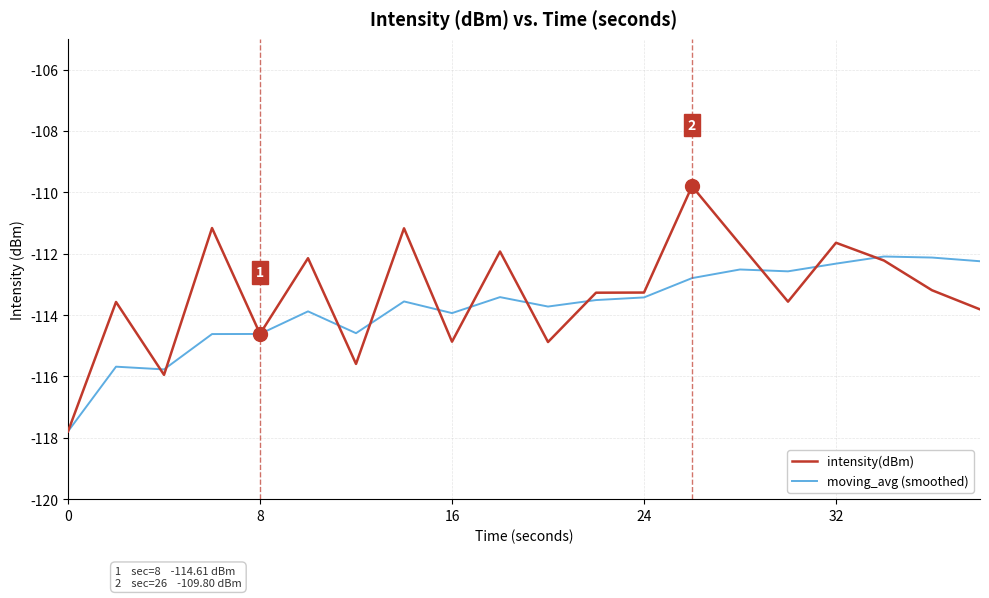

List the series in order of their peak value, highest first.

intensity(dBm), moving_avg (smoothed)